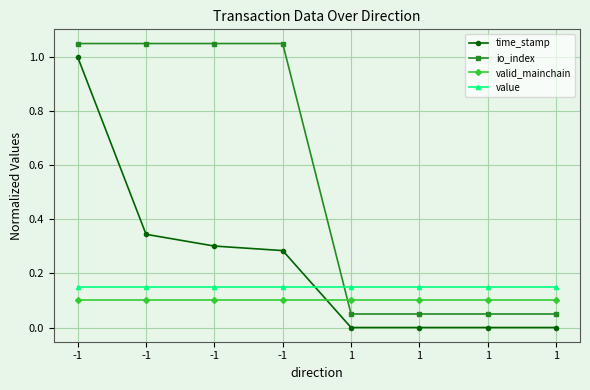

What is the sum of the time_stamp values at -1 and -1?

0.6